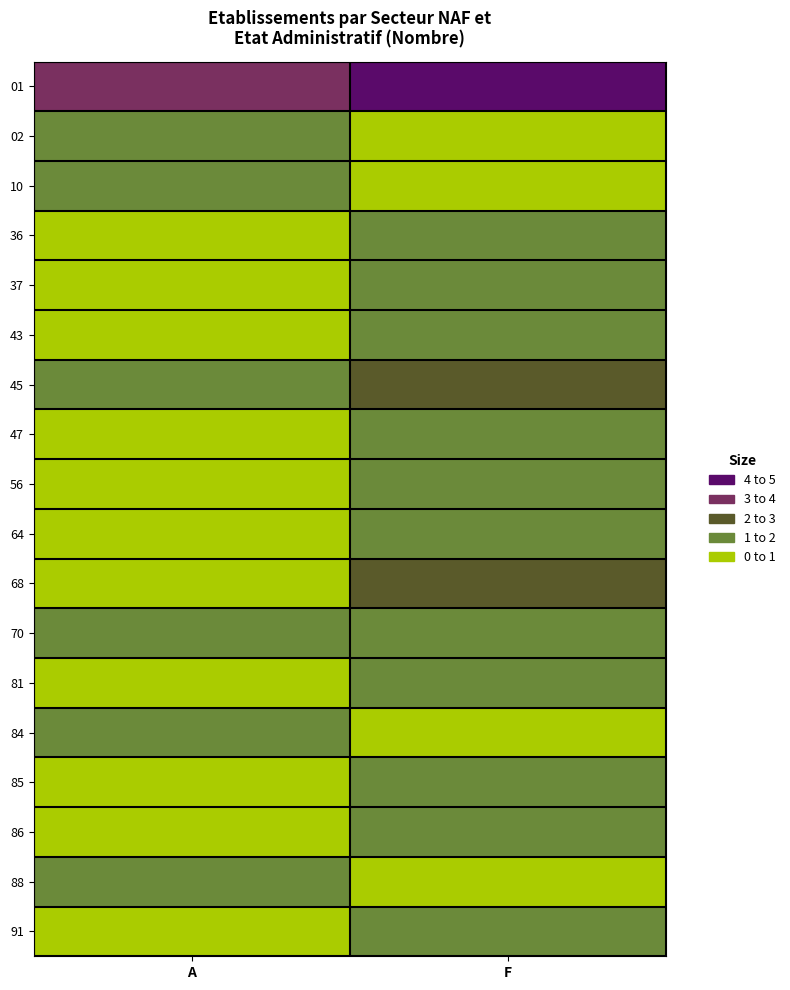

Which series has the largest total across all categories?

01